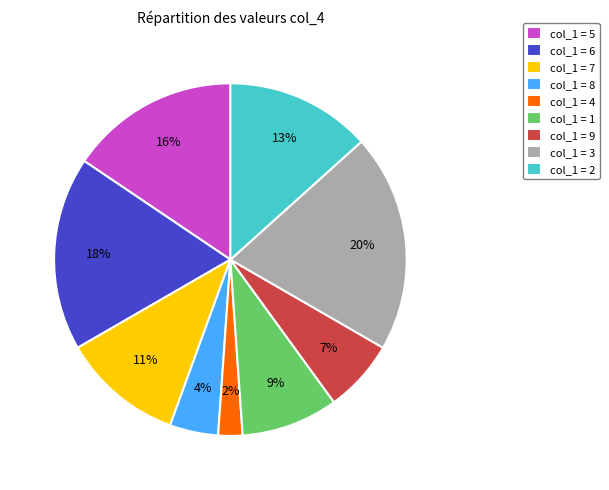

Which has a higher value, col_1 = 9 or col_1 = 1?

col_1 = 1